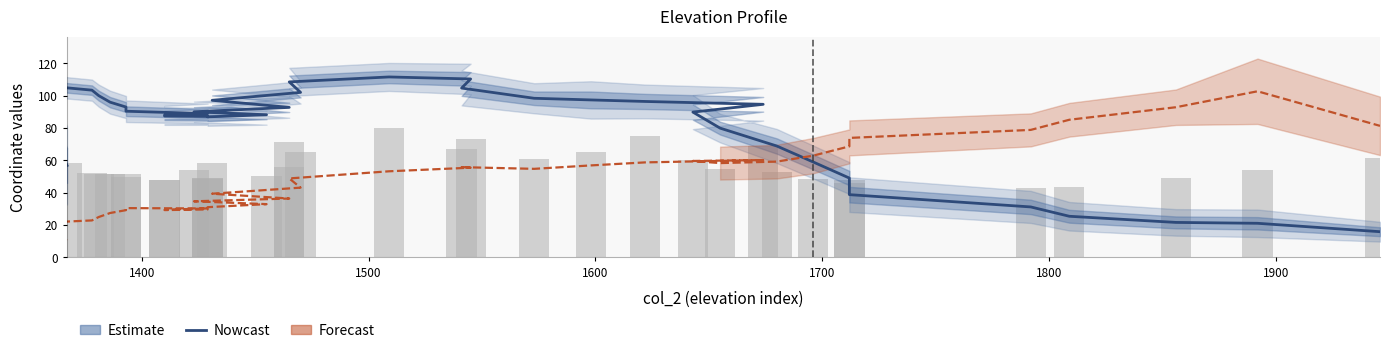

Which series has the widest spread of values?

Nowcast